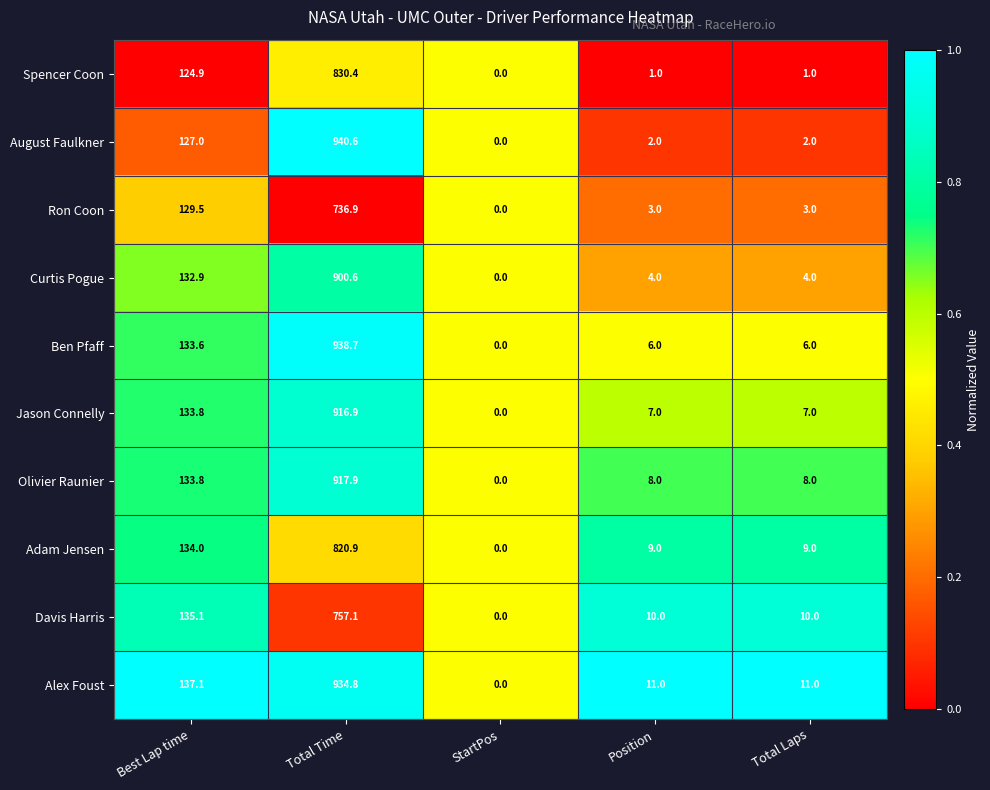

Which series has the largest total across all categories?

Alex Foust